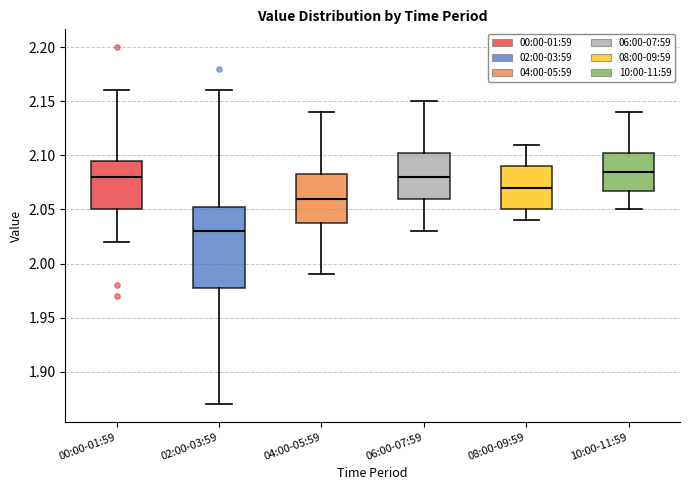

Reading left to right, transcribe this box plot: for each box, give where its median line is, the range the box spans, and where its two whiskers end, as read against the y-axis. The values are not printed on the chart, so give them approximately, as read against the axis.

00:00-01:59: median 2.080, box 2.050 to 2.095, whiskers 2.020 to 2.160
02:00-03:59: median 2.030, box 1.980 to 2.055, whiskers 1.870 to 2.160
04:00-05:59: median 2.060, box 2.040 to 2.085, whiskers 1.990 to 2.140
06:00-07:59: median 2.080, box 2.060 to 2.105, whiskers 2.030 to 2.150
08:00-09:59: median 2.070, box 2.050 to 2.090, whiskers 2.040 to 2.110
10:00-11:59: median 2.085, box 2.070 to 2.105, whiskers 2.050 to 2.140